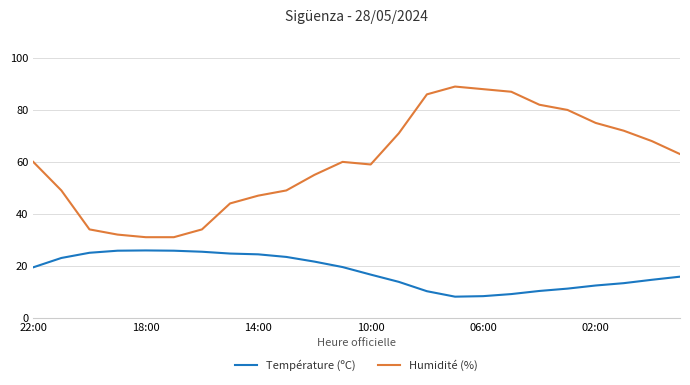

List the series in order of their peak value, highest first.

Humidité (%), Température (ºC)